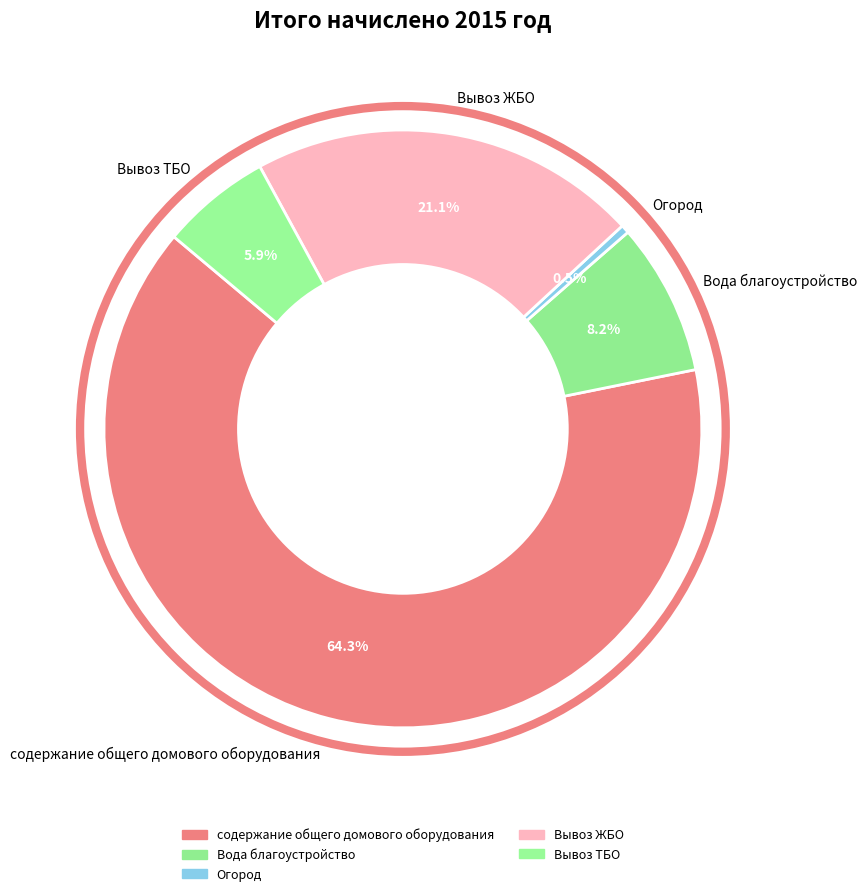

True or false: Вывоз ЖБО accounts for 21% of the total.

True